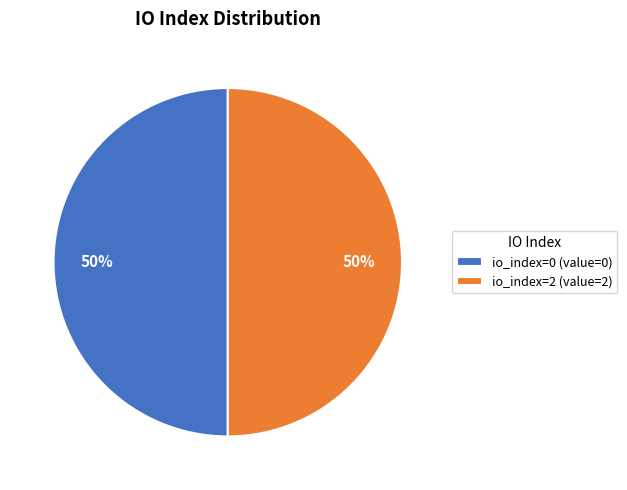

To the nearest percent, what is the combined percentage of io_index=0 and io_index=2?

100%